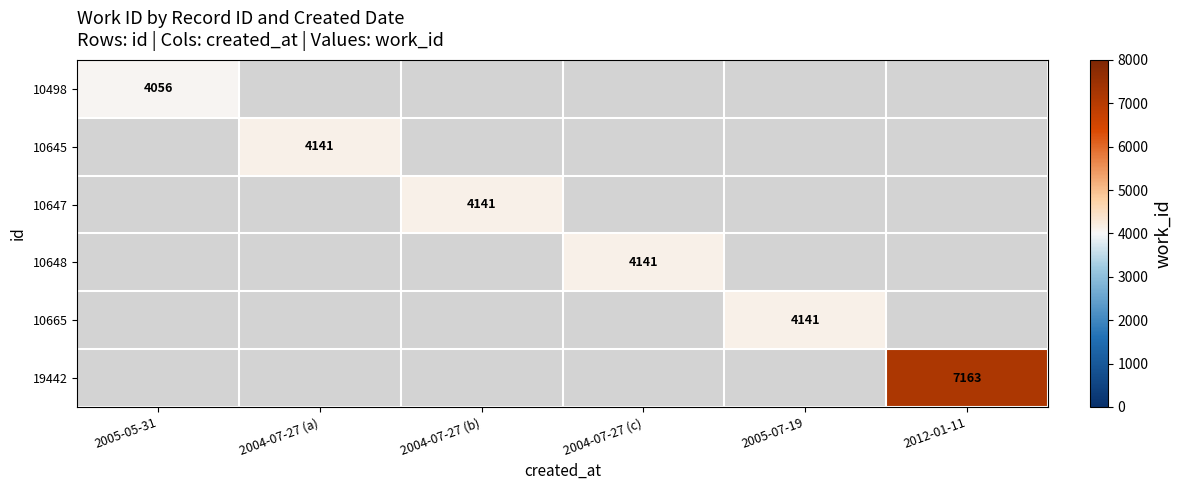

Count the number of categories in the chart.

6